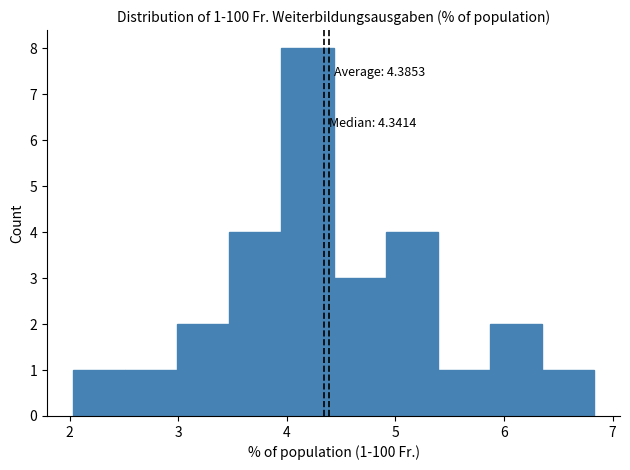

Over which range of the x-axis is the bar tallest?

4.0 to 4.4